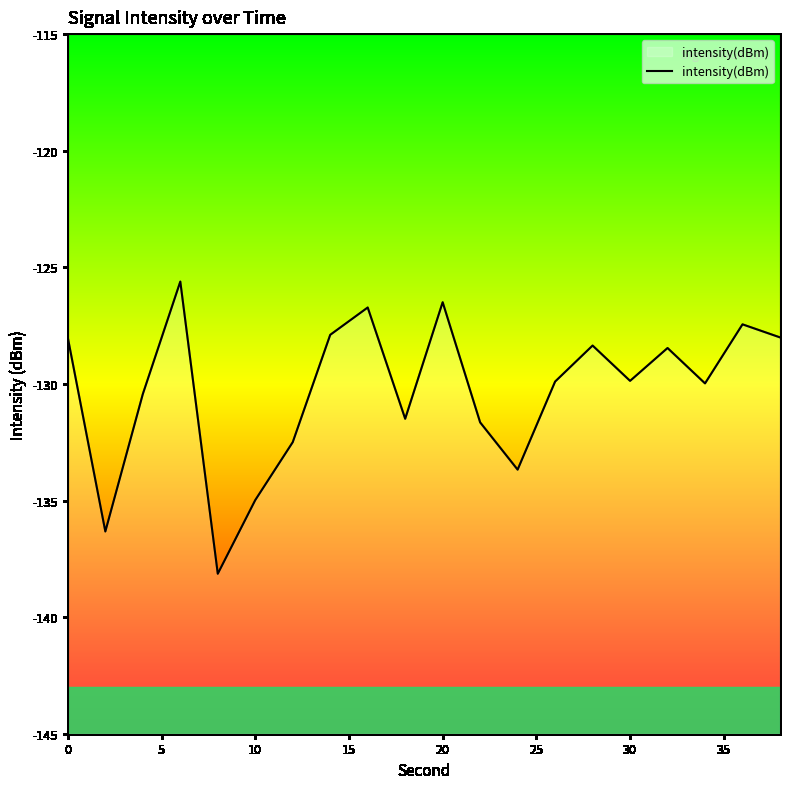

Does the chart have visible grid lines?

No